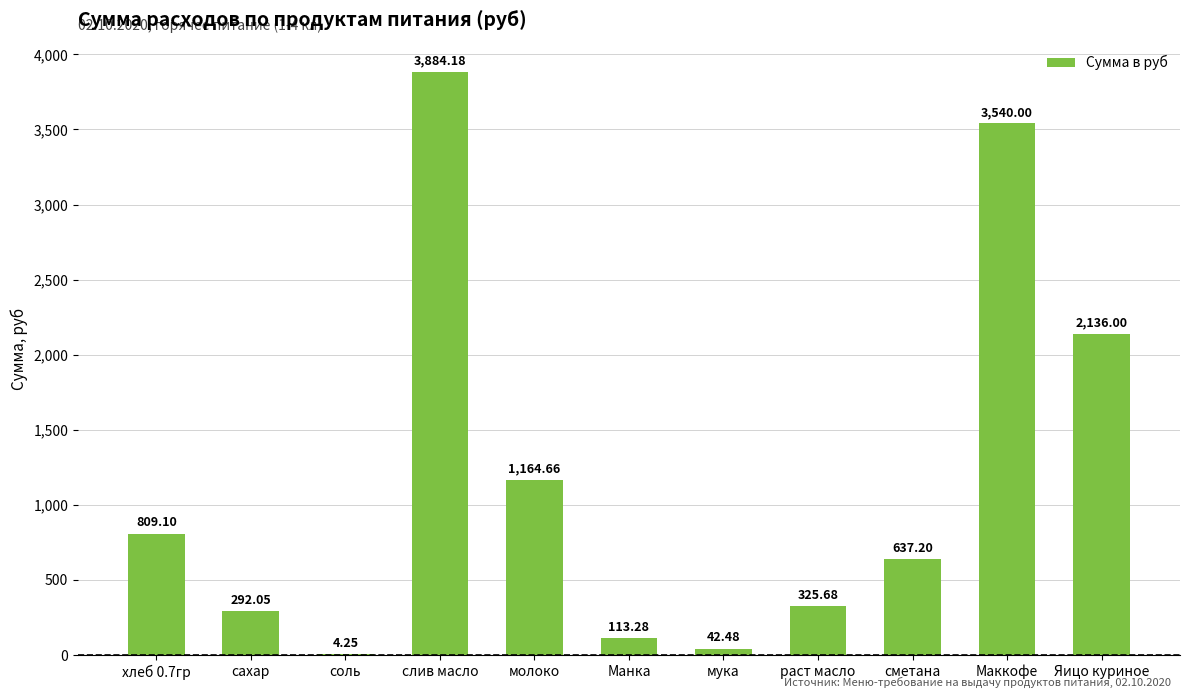

What is the sum of the values at сметана and раст масло?

962.9